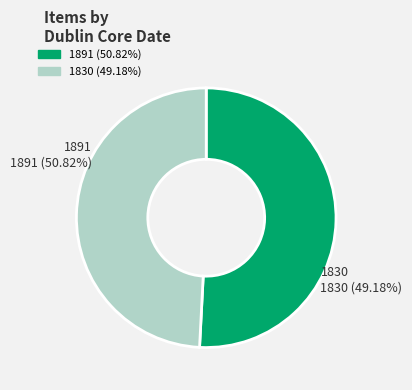

Does 1830 account for over 50% of the chart?

No